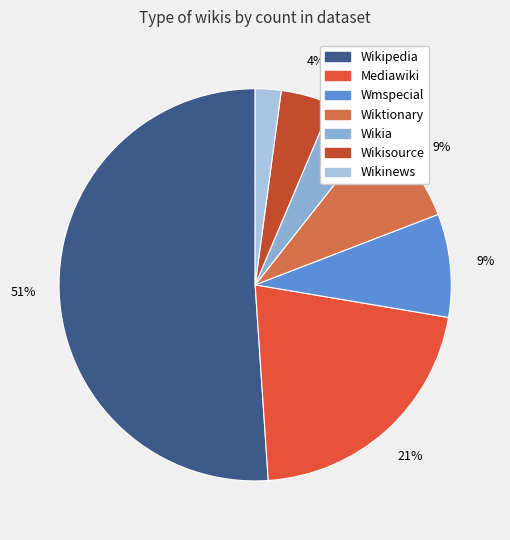

How many segments does this pie chart have?

7